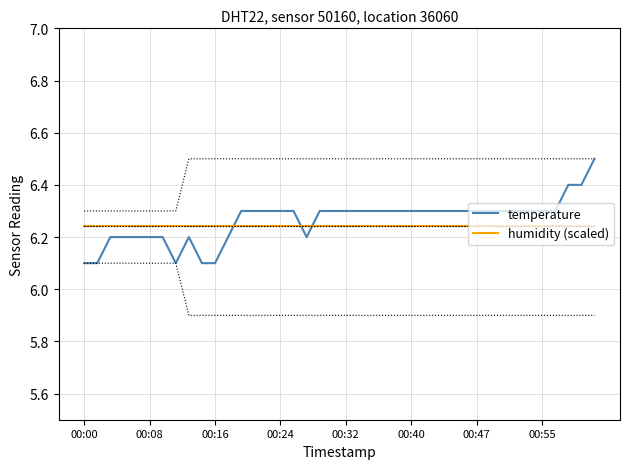

How many intersections are there between humidity (scaled) and temperature?

3